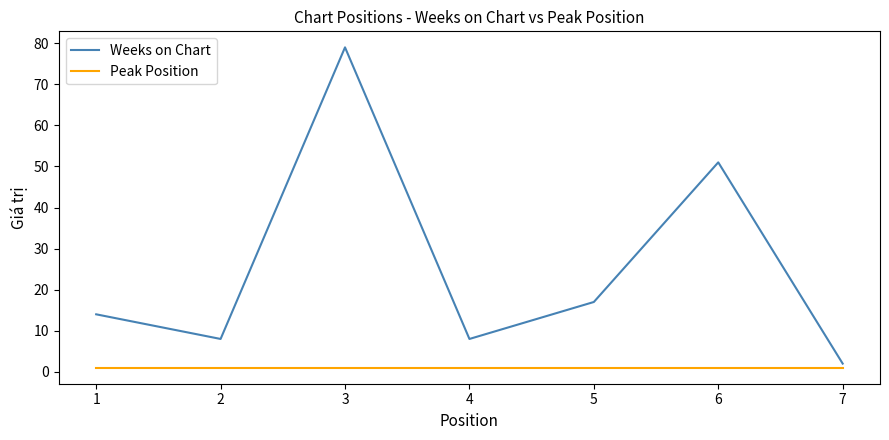

Reading right to left, transcribe all the data shown in this chart.

Weeks on Chart: 2	51	17	8	79	8	14
Peak Position: 1	1	1	1	1	1	1